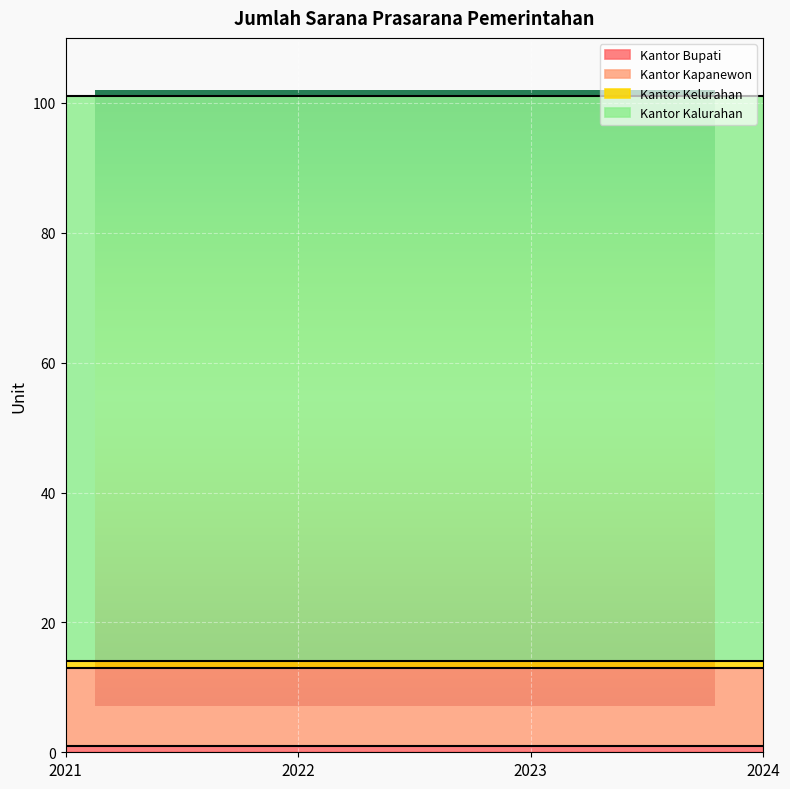

True or false: Kantor Kelurahan and Kantor Kalurahan intersect in this chart.

False